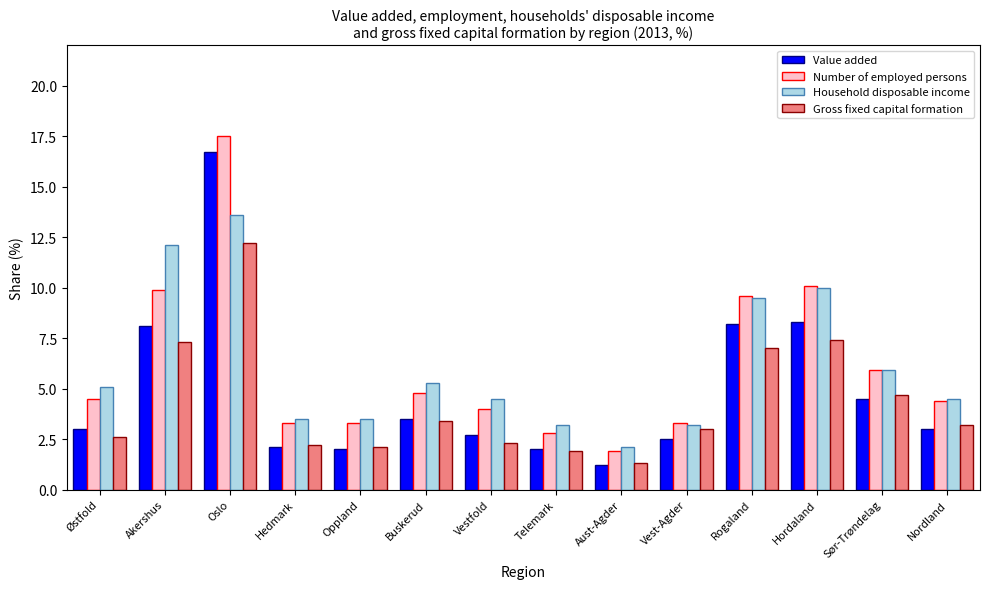

At how many categories does at least one series exceed 2?

14